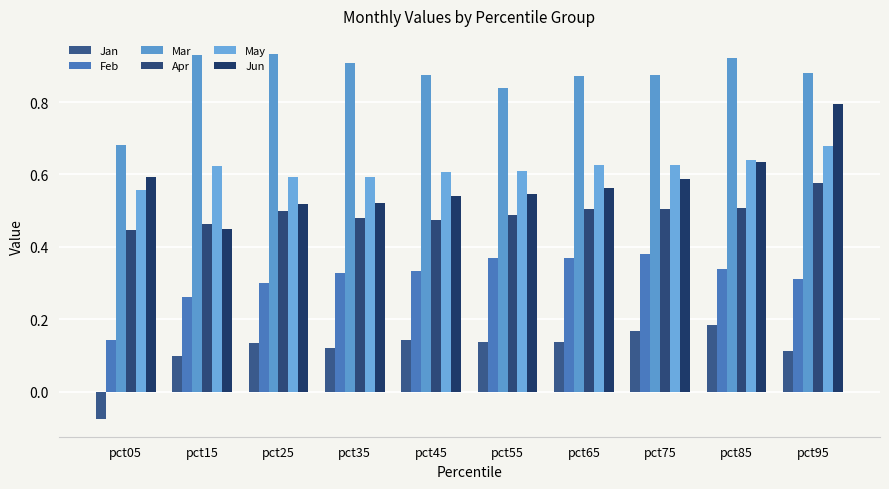

Is it true that Jun equals 0.9 at pct75?

False